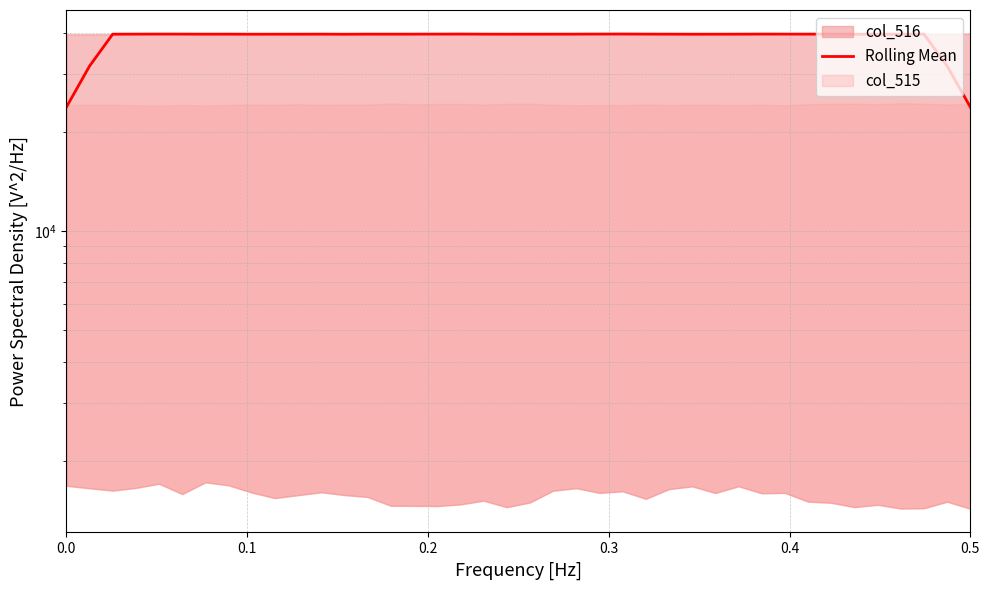

How many lines are shown in the chart?

1